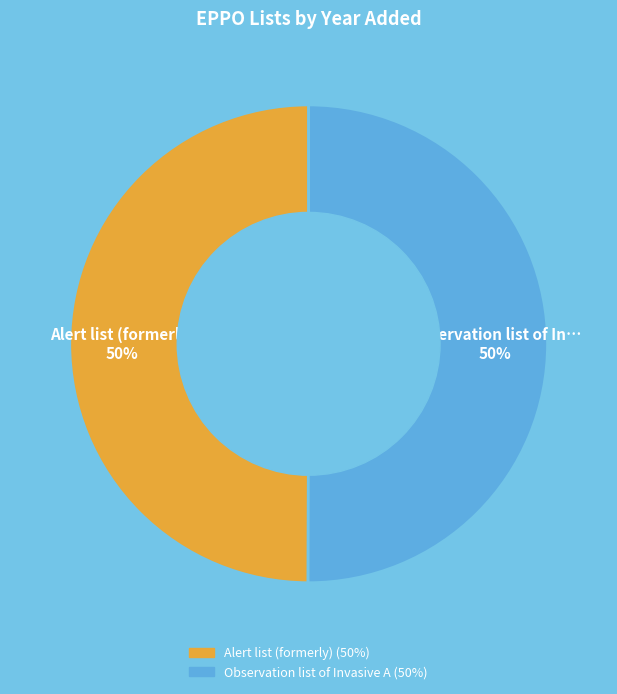

Which slice is the largest?

Observation list of Invasive Alien Plants